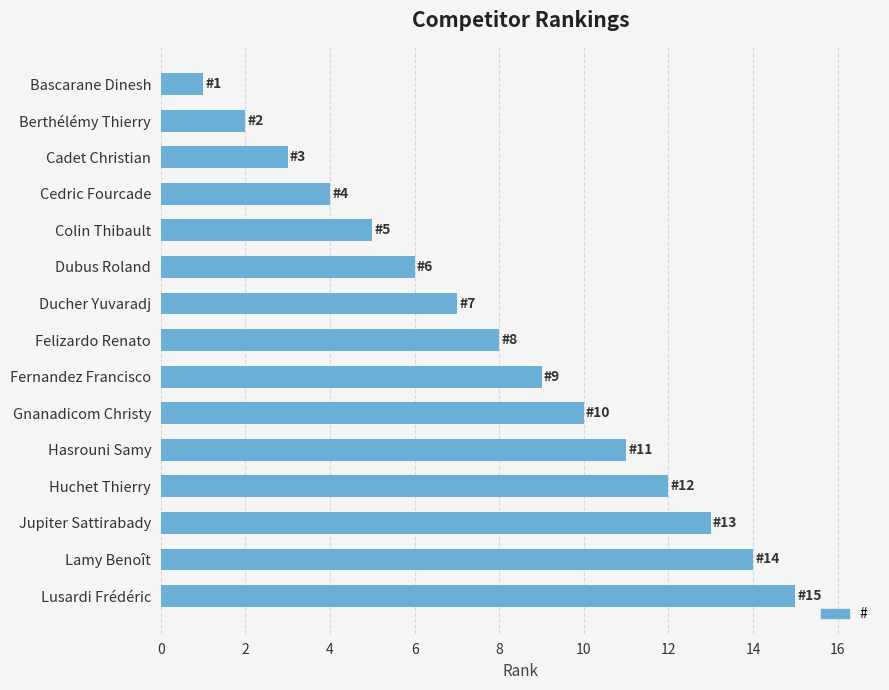

How many series are shown in this chart?

1